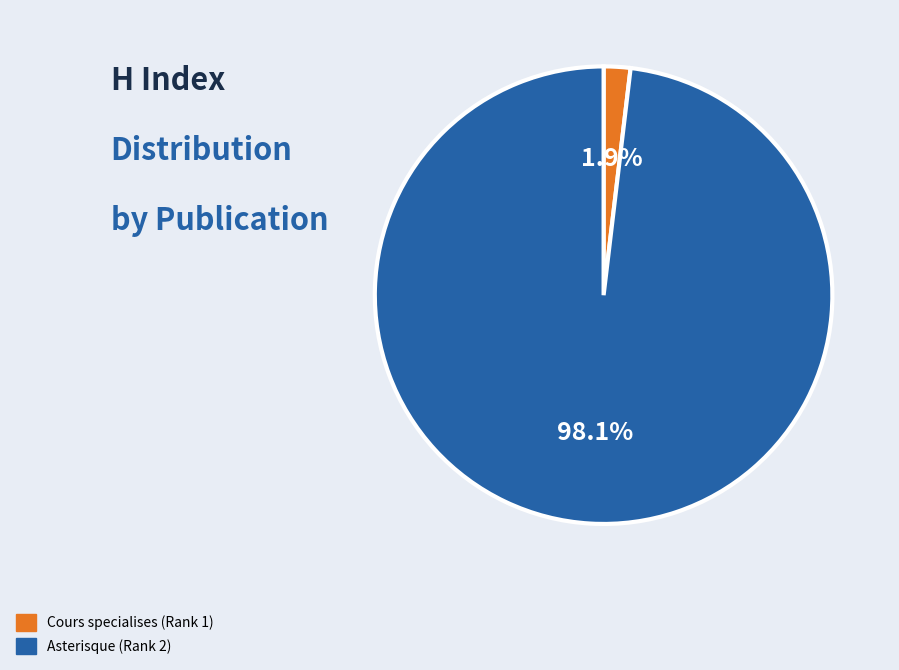

To the nearest percent, what percentage of the pie is Asterisque (Rank 2)?

98%